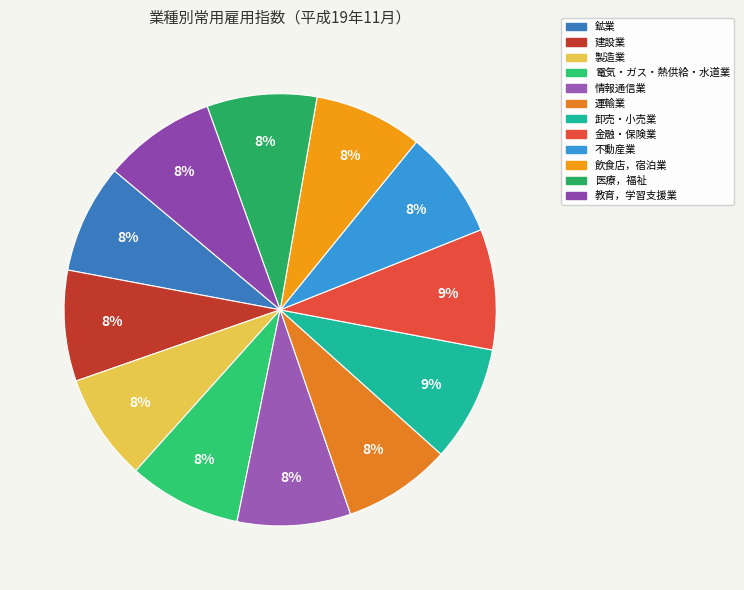

Which has a higher value, 建設業 or 卸売・小売業?

卸売・小売業